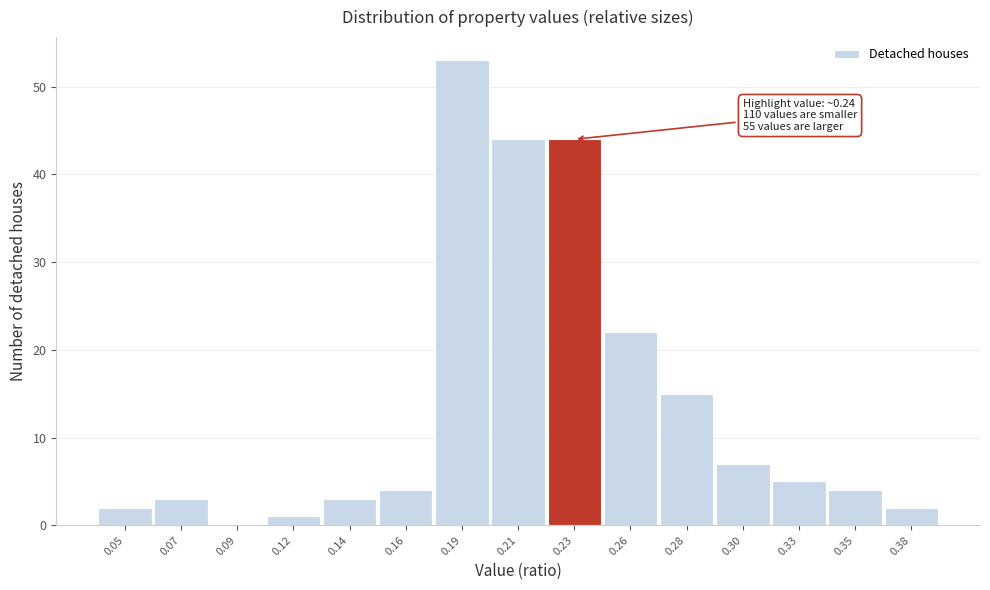

Reading left to right, list all the values displayed in this chart.

0.05=2	0.07=3	0.09=0	0.12=1	0.14=3	0.16=4	0.19=53	0.21=44	0.23=44	0.26=22	0.28=15	0.30=7	0.33=5	0.35=4	0.38=2